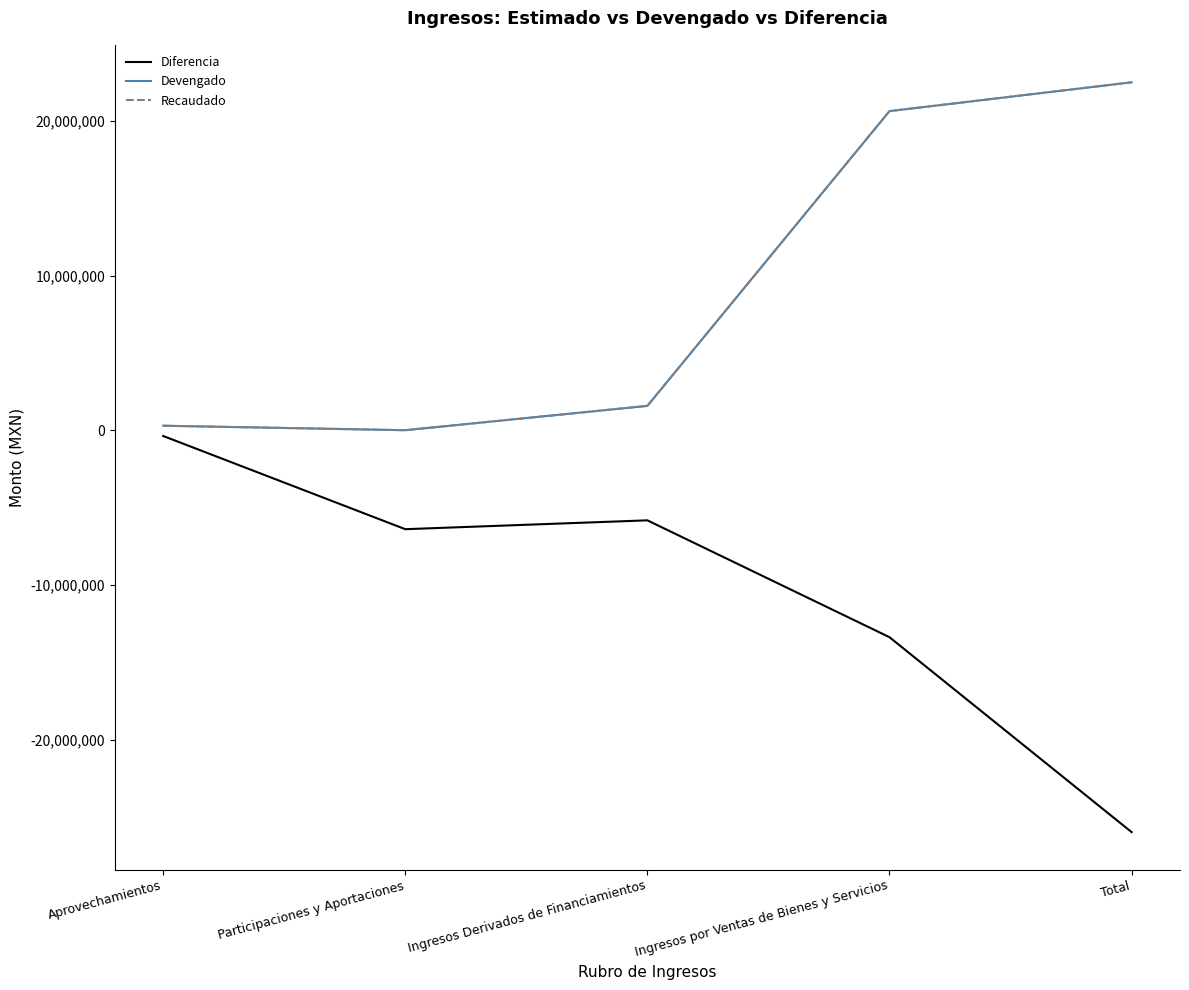

Is this an area chart (filled region under the line)?

No